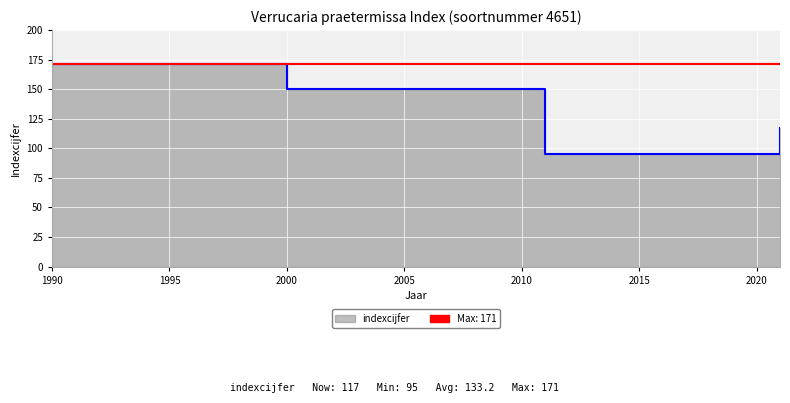

True or false: there are more than 2 points higher than both neighbors.

False